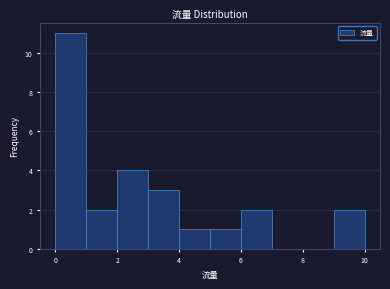

Reading left to right, transcribe this chart: for each bar, give the range it covers on the x-axis and its height. The values are not printed on the chart, so give them approximately, as read against the axis.

0 to 1: 11
1 to 2: 2
2 to 3: 4
3 to 4: 3
4 to 5: 1
5 to 6: 1
6 to 7: 2
7 to 8: 0
8 to 9: 0
9 to 10: 2